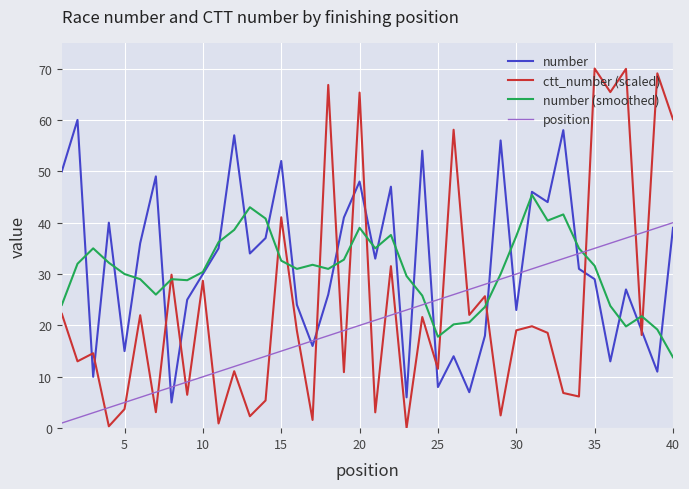

What is the difference between the second highest and minimum values in the position series?

38.0